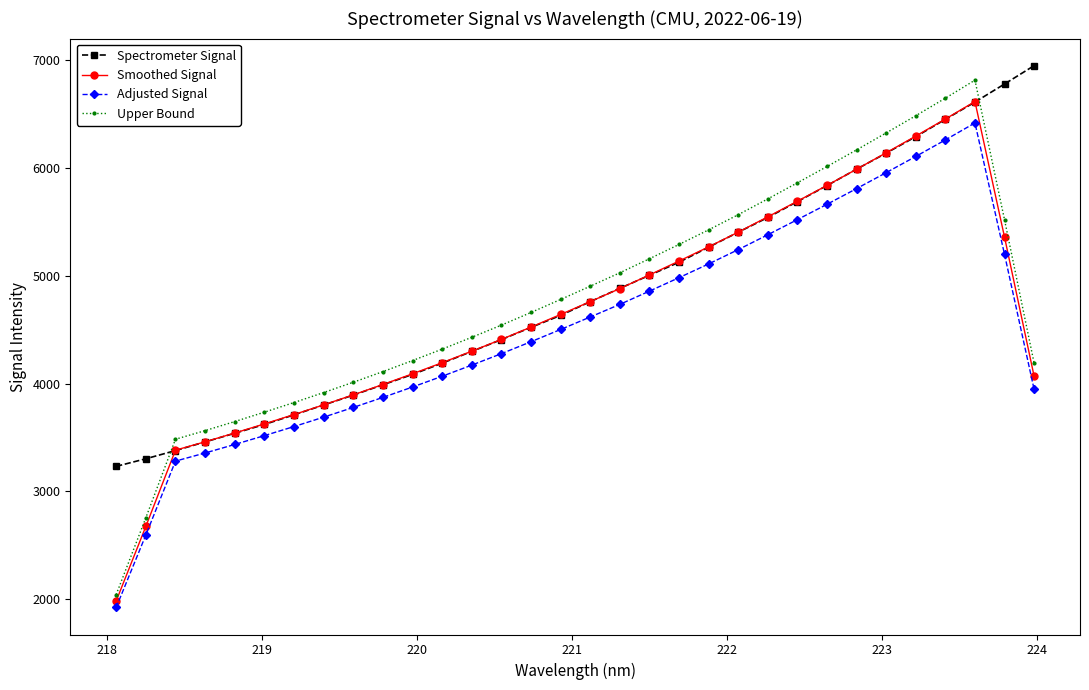

True or false: Upper Bound has more than 1 interior local peaks.

False